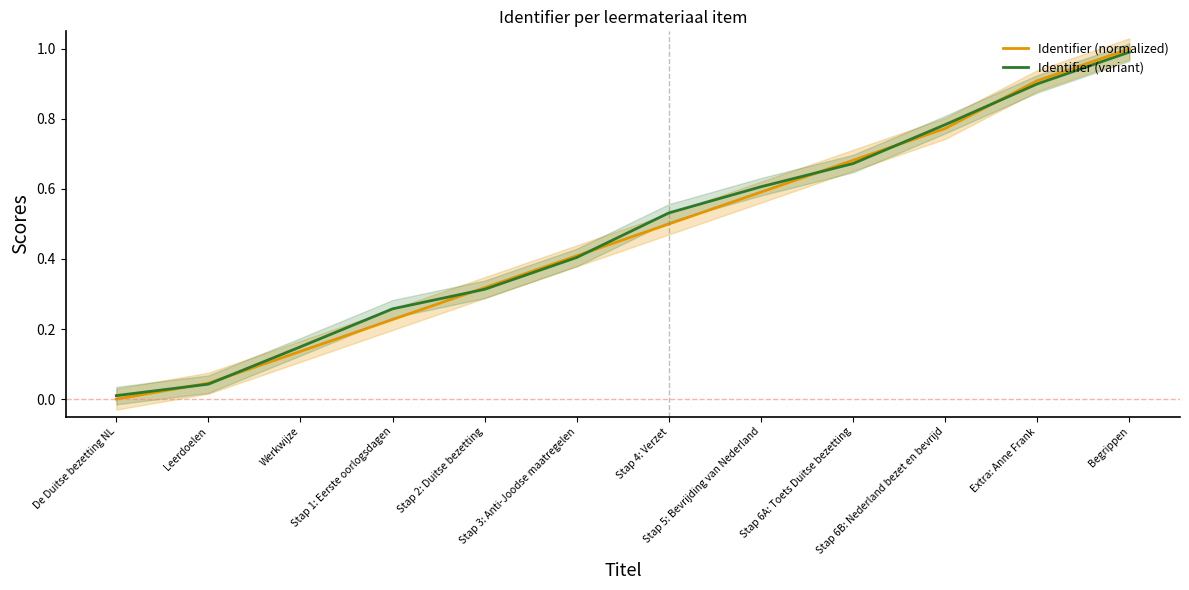

How many intersections are there between Identifier (variant) and Identifier (normalized)?

7